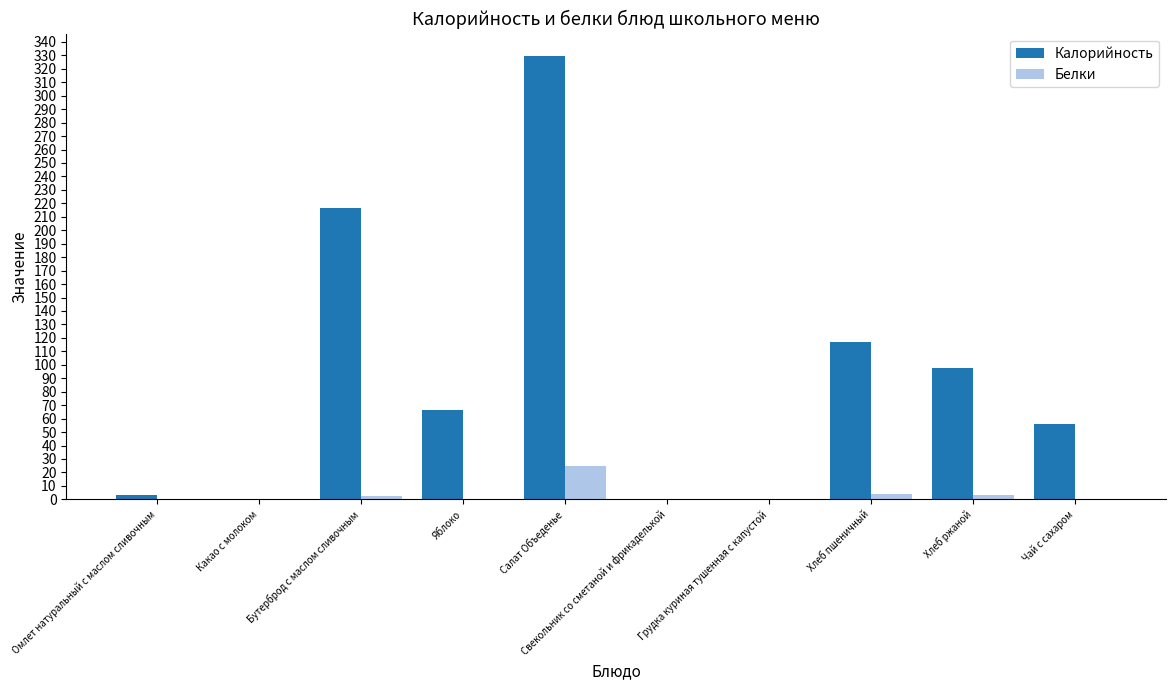

What is the maximum value shown in the chart?

329.7